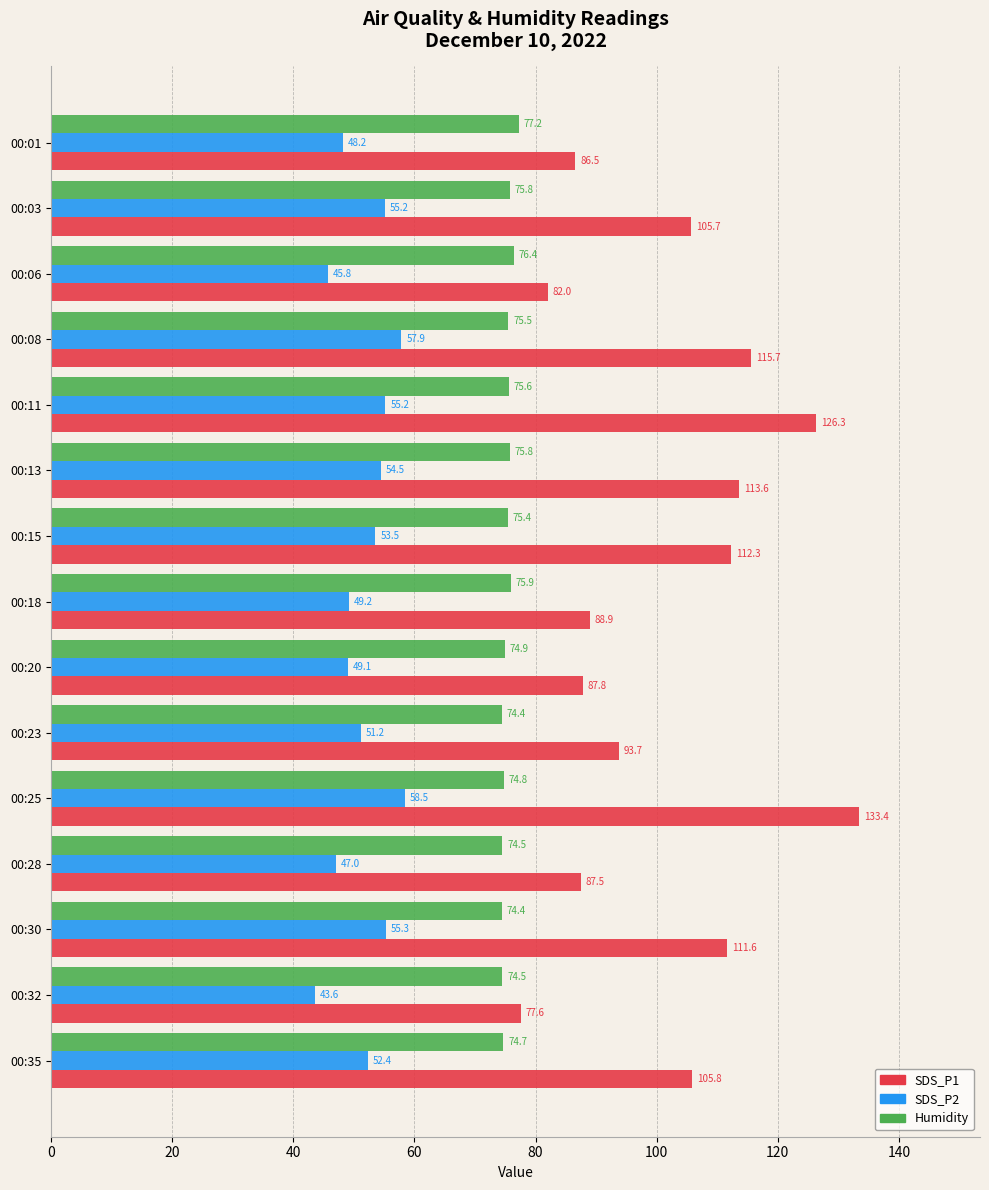

At how many categories does at least one series exceed 45?

15